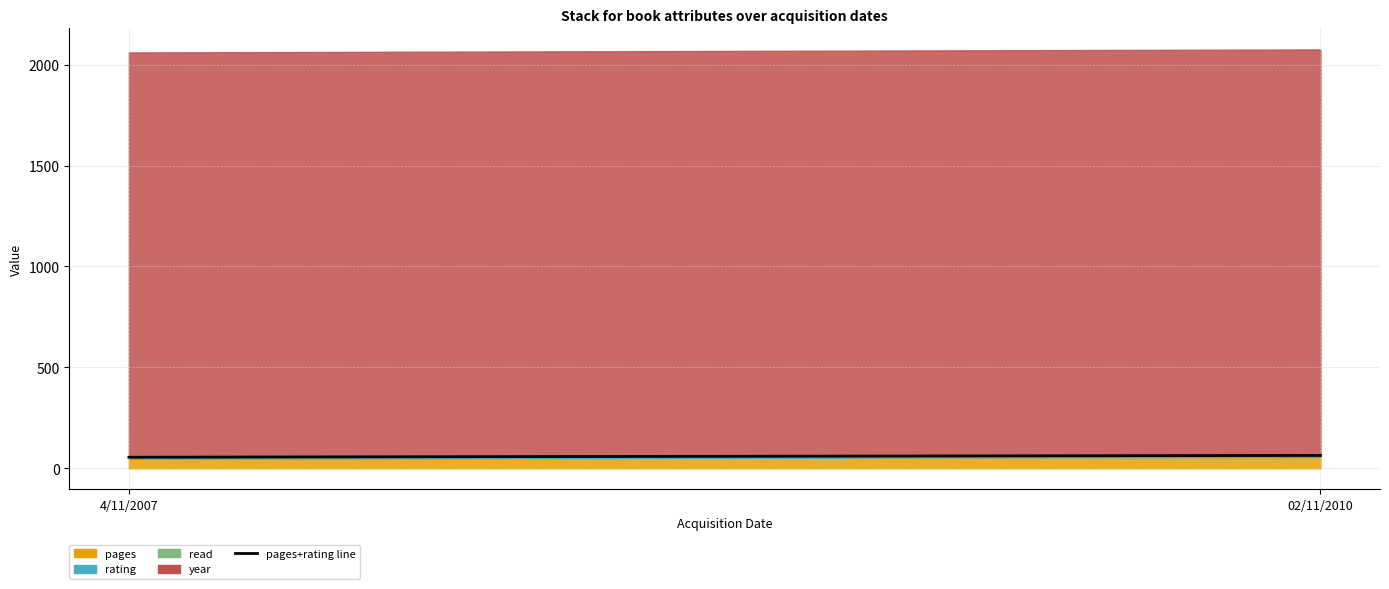

Count the number of categories in the chart.

2